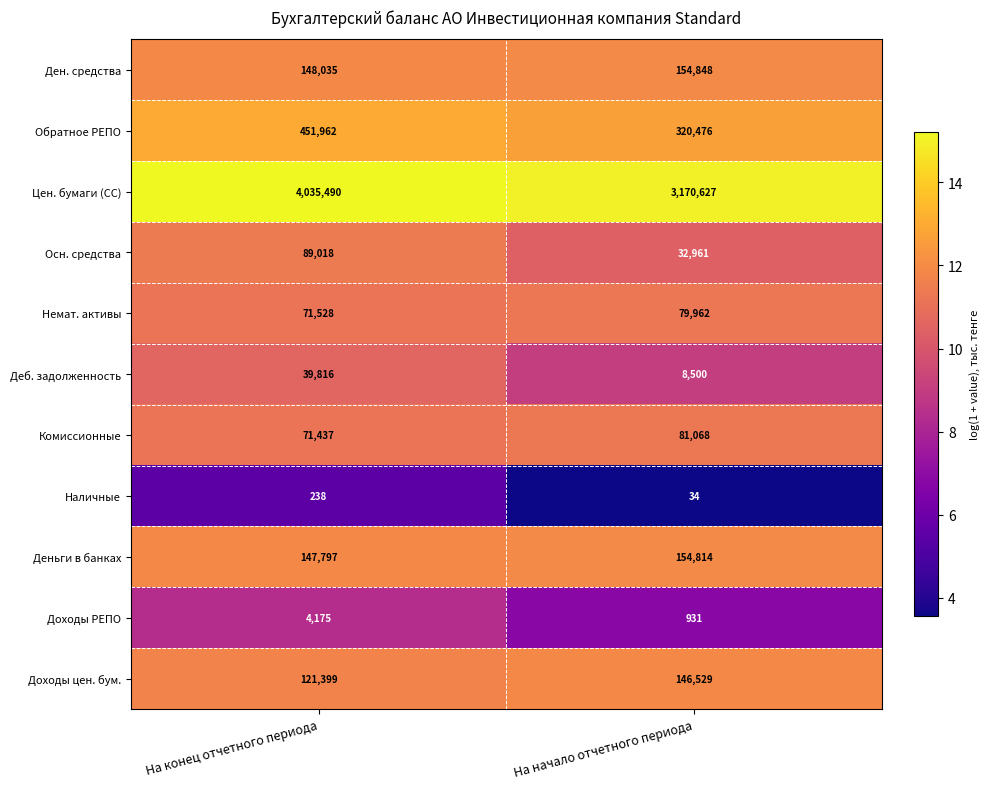

Where is Цен. бумаги (СС) nearest to the value 3603058?

На начало отчетного периода